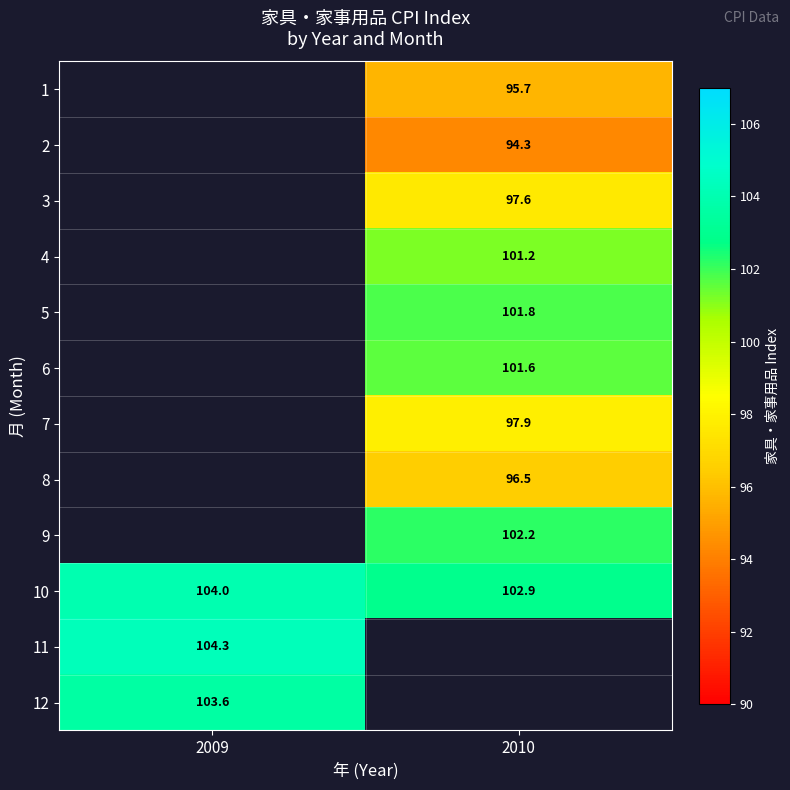

How many series are shown in this chart?

12